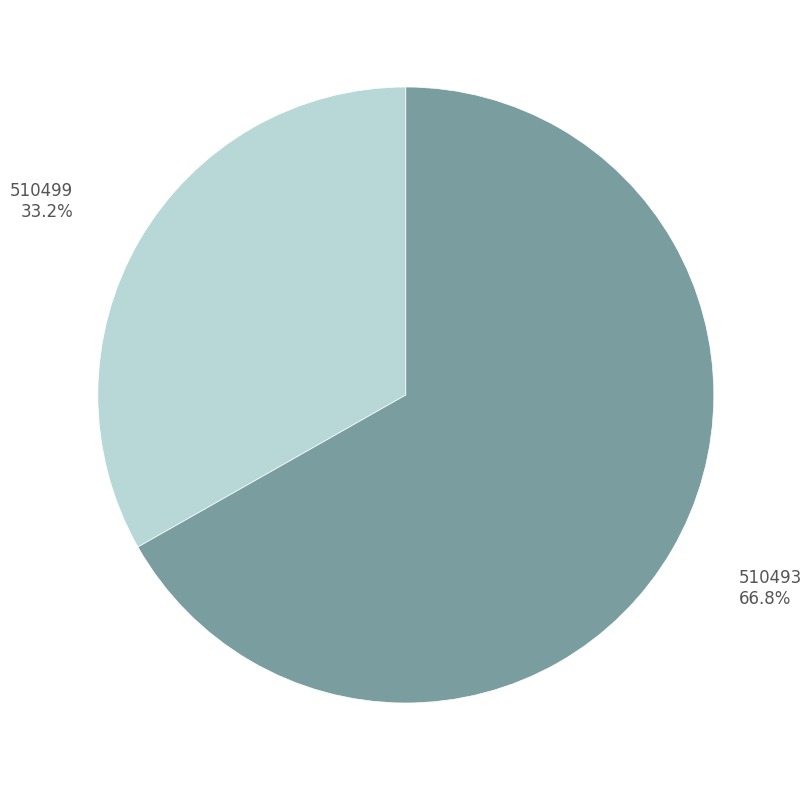

True or false: 510493 accounts for 77% of the total.

False